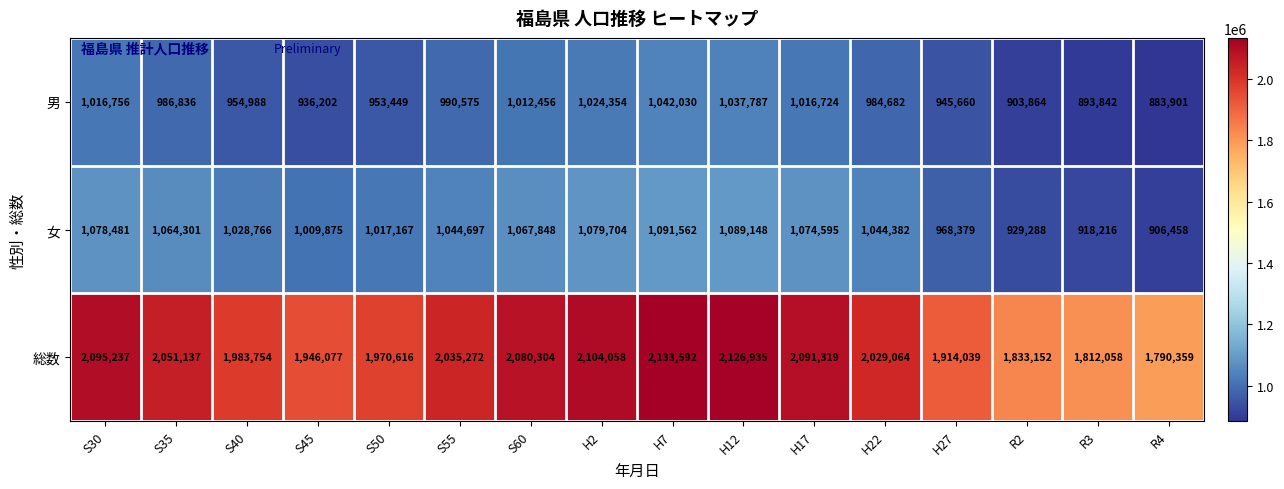

What is the minimum value shown in the chart?

883901